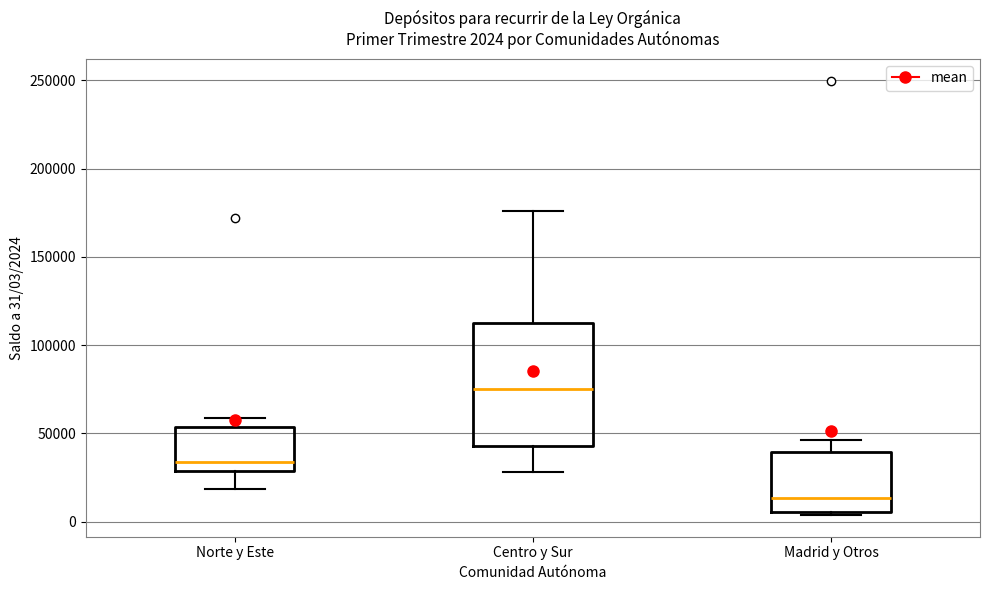

Which box has the highest median line?

Centro y Sur